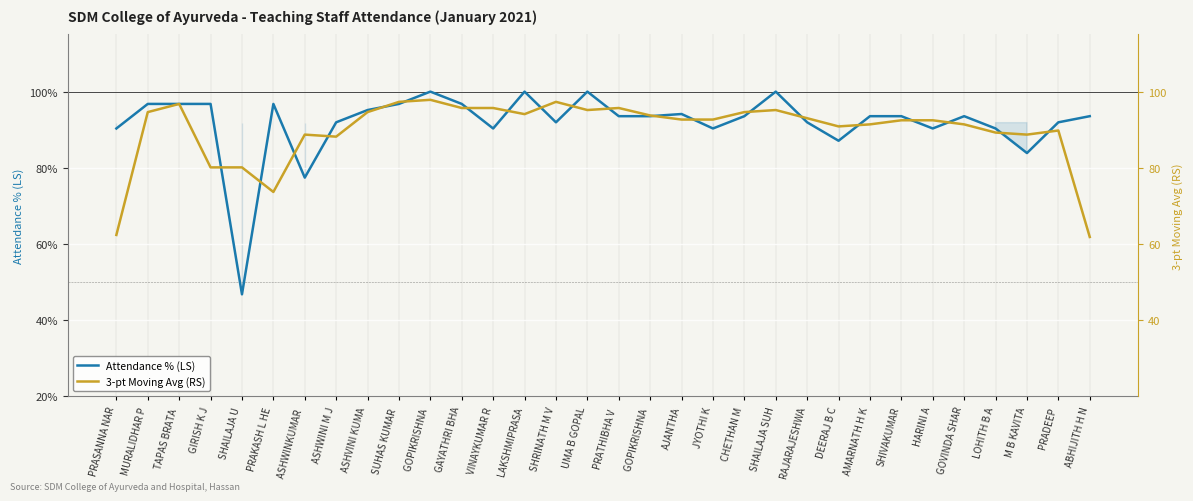

What is the minimum value shown in the chart?

46.8